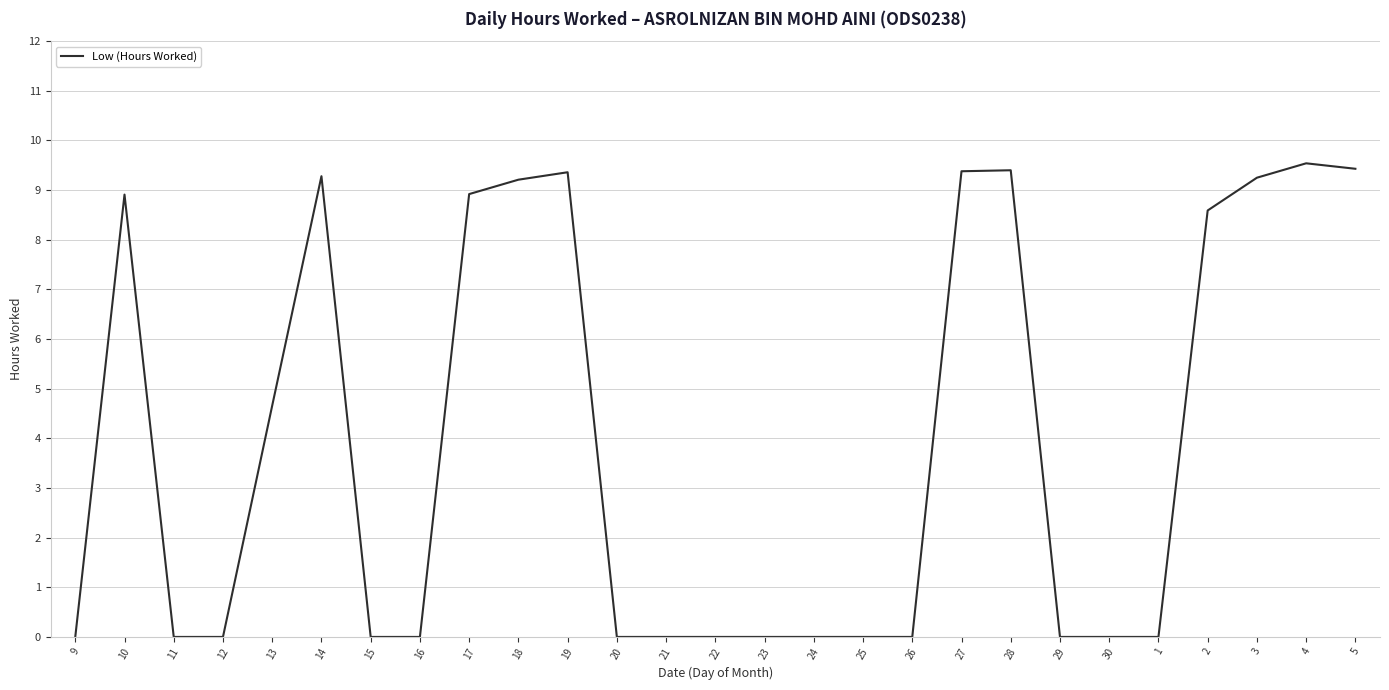

True or false: the data has more than 1 interior local peaks.

True